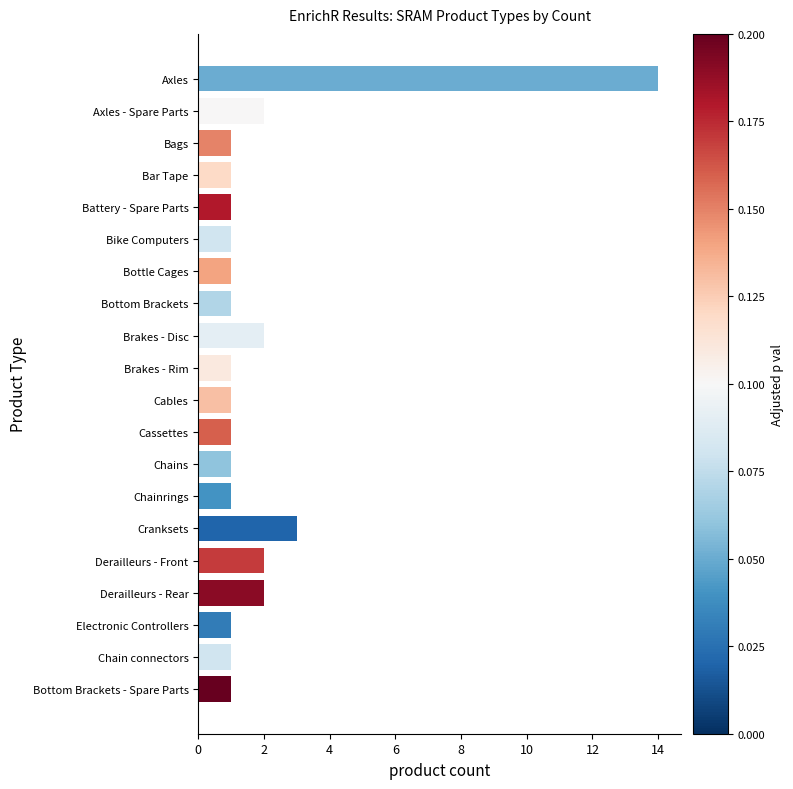

Between Electronic Controllers and Derailleurs - Front, which is larger?

Derailleurs - Front